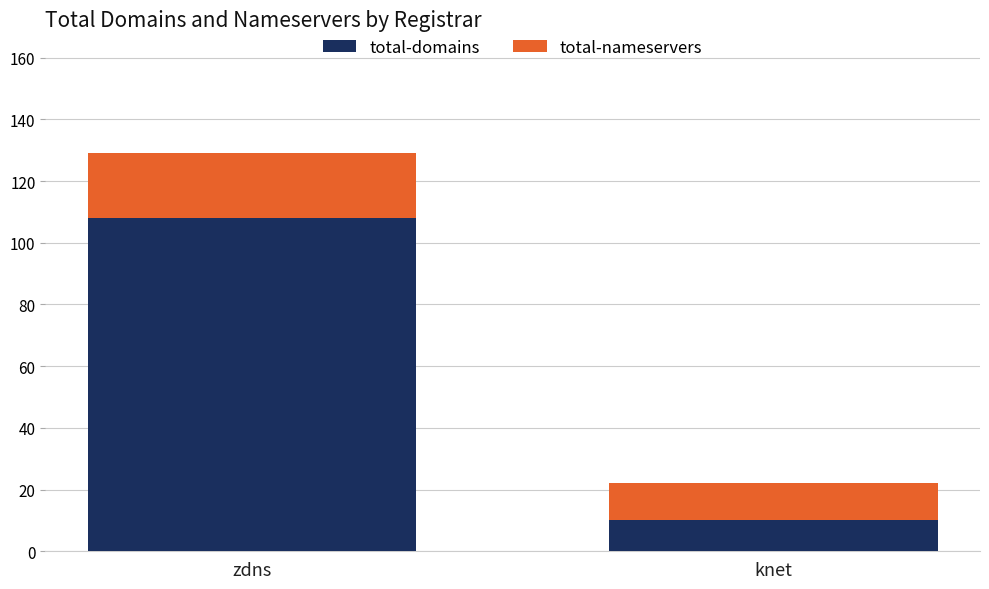

What is the value of the total-domains bar at the 2nd from the left?

10